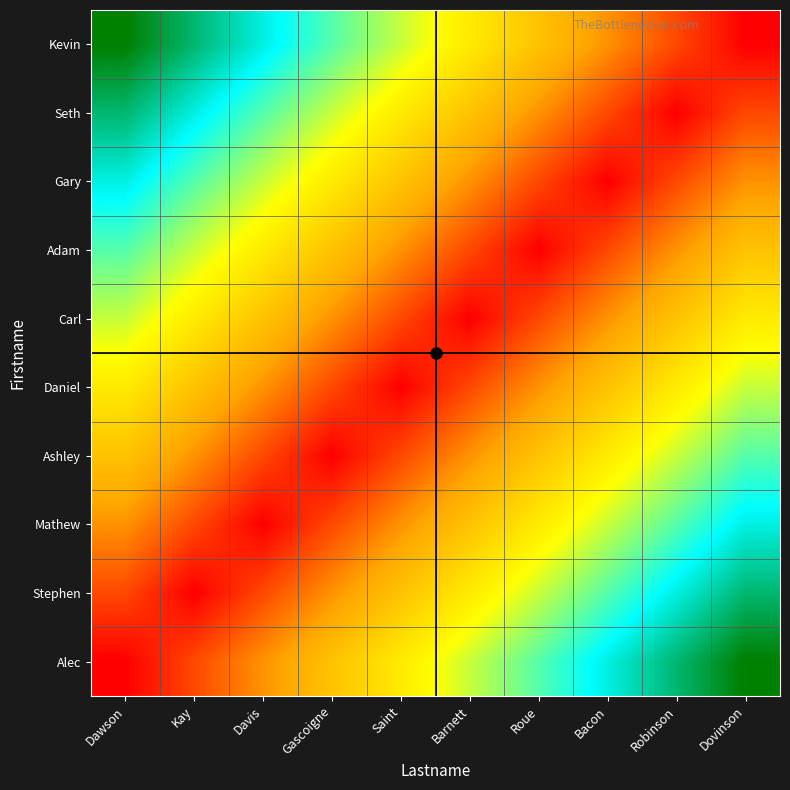

Reading left to right, transcribe all the data shown in this chart.

Kevin: Dawson=9	Kay=8	Davis=7	Gascoigne=6	Saint=5	Barnett=4	Roue=3	Bacon=2	Robinson=1	Dovinson=0
Seth: Dawson=8	Kay=7	Davis=6	Gascoigne=5	Saint=4	Barnett=3	Roue=2	Bacon=1	Robinson=0	Dovinson=1
Gary: Dawson=7	Kay=6	Davis=5	Gascoigne=4	Saint=3	Barnett=2	Roue=1	Bacon=0	Robinson=1	Dovinson=2
Adam: Dawson=6	Kay=5	Davis=4	Gascoigne=3	Saint=2	Barnett=1	Roue=0	Bacon=1	Robinson=2	Dovinson=3
Carl: Dawson=5	Kay=4	Davis=3	Gascoigne=2	Saint=1	Barnett=0	Roue=1	Bacon=2	Robinson=3	Dovinson=4
Daniel: Dawson=4	Kay=3	Davis=2	Gascoigne=1	Saint=0	Barnett=1	Roue=2	Bacon=3	Robinson=4	Dovinson=5
Ashley: Dawson=3	Kay=2	Davis=1	Gascoigne=0	Saint=1	Barnett=2	Roue=3	Bacon=4	Robinson=5	Dovinson=6
Mathew: Dawson=2	Kay=1	Davis=0	Gascoigne=1	Saint=2	Barnett=3	Roue=4	Bacon=5	Robinson=6	Dovinson=7
Stephen: Dawson=1	Kay=0	Davis=1	Gascoigne=2	Saint=3	Barnett=4	Roue=5	Bacon=6	Robinson=7	Dovinson=8
Alec: Dawson=0	Kay=1	Davis=2	Gascoigne=3	Saint=4	Barnett=5	Roue=6	Bacon=7	Robinson=8	Dovinson=9